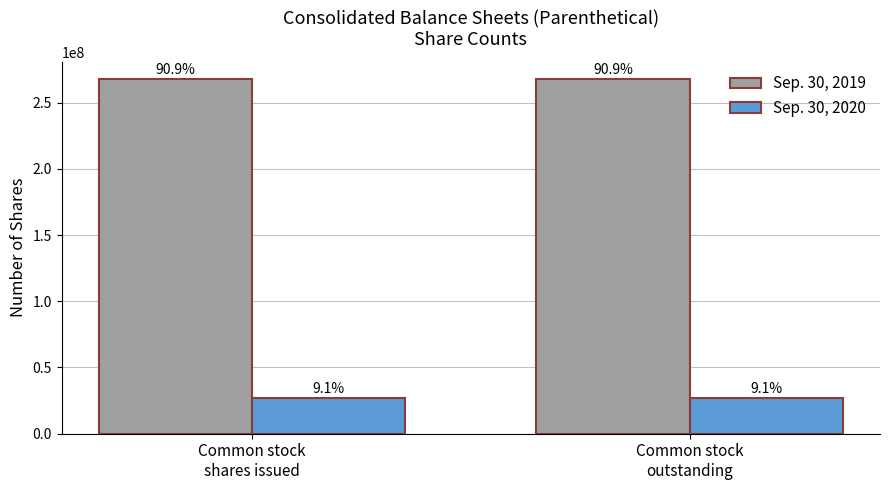

What is the difference between the highest and lowest values at Common stock
outstanding?

240907182